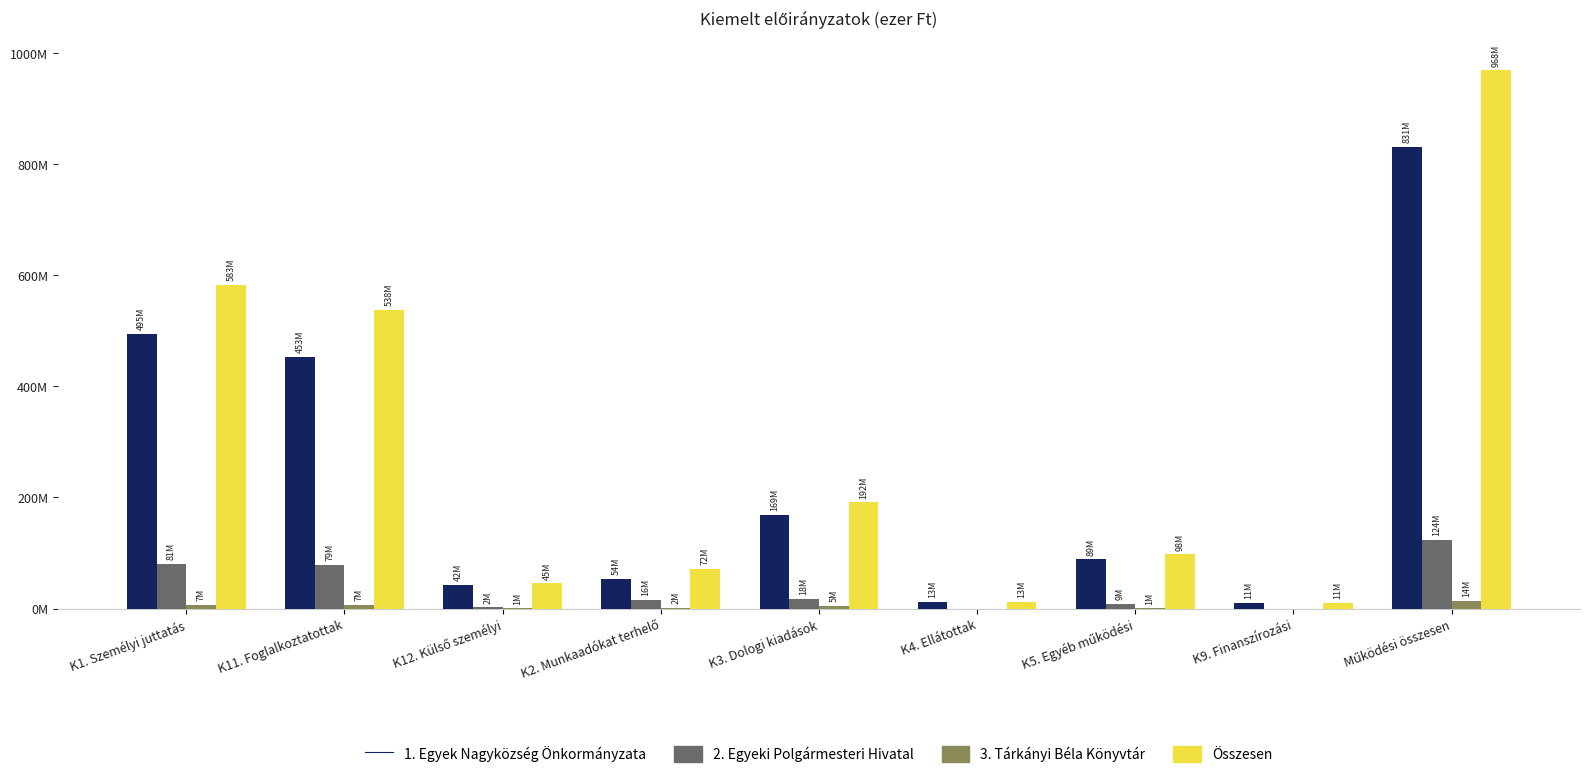

Between K4. Ellátottak and K5. Egyéb működési, which series saw the biggest shift?

Összesen